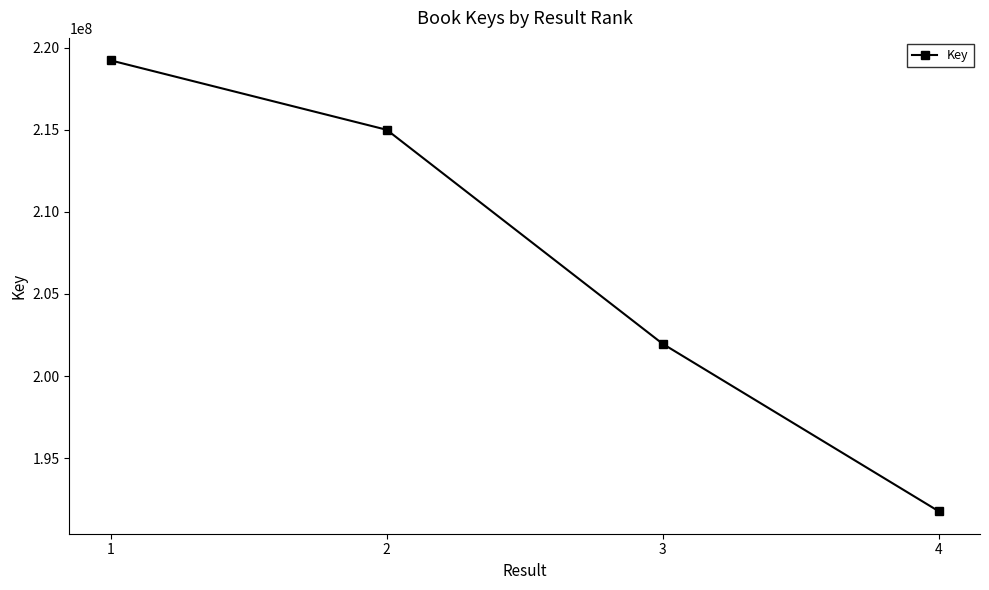

What is the change in value from 1 to 4?

-27460859